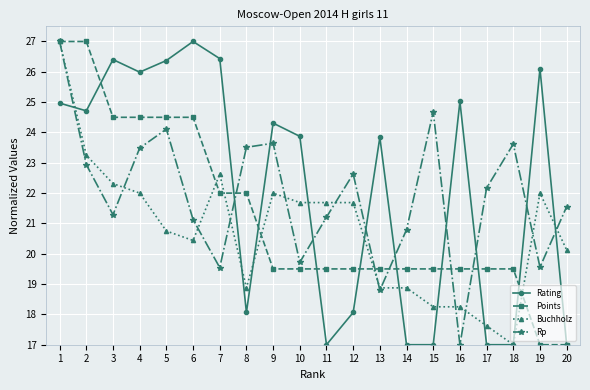

What is the value of the Buchholz point at the 1st from the left?

27.0